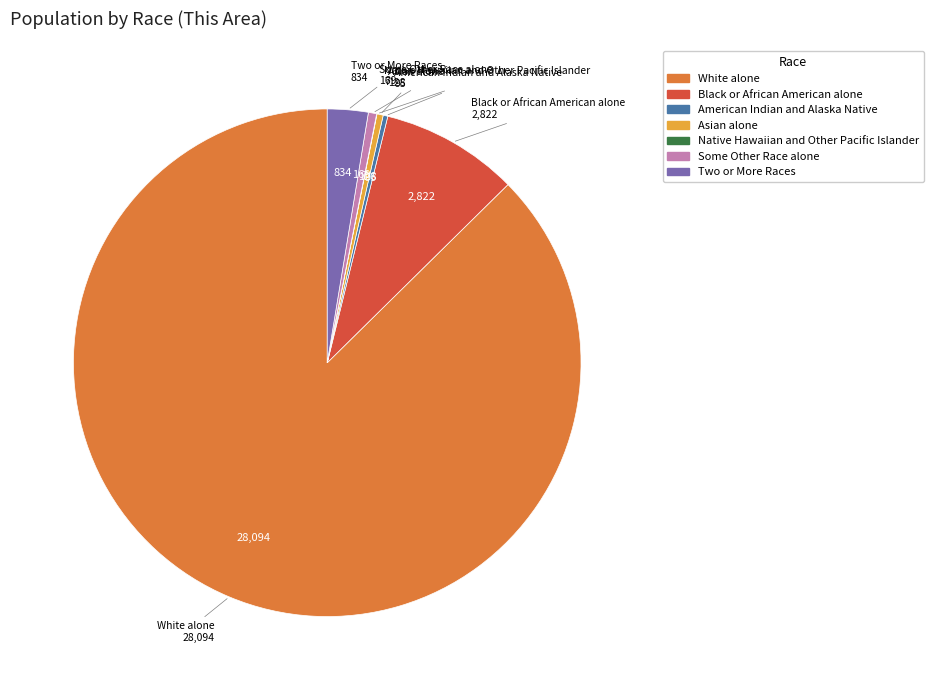

Does White alone account for over 50% of the chart?

Yes